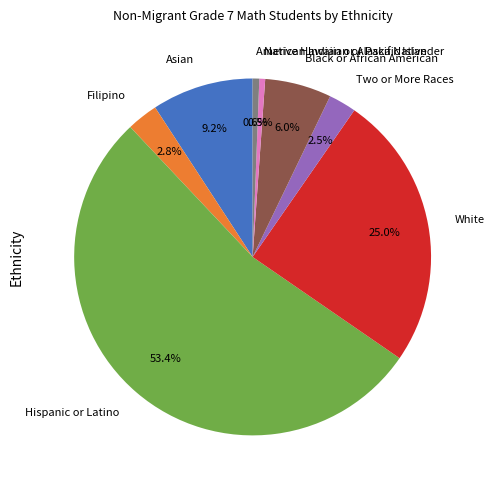

Which slice is the largest?

Hispanic or Latino